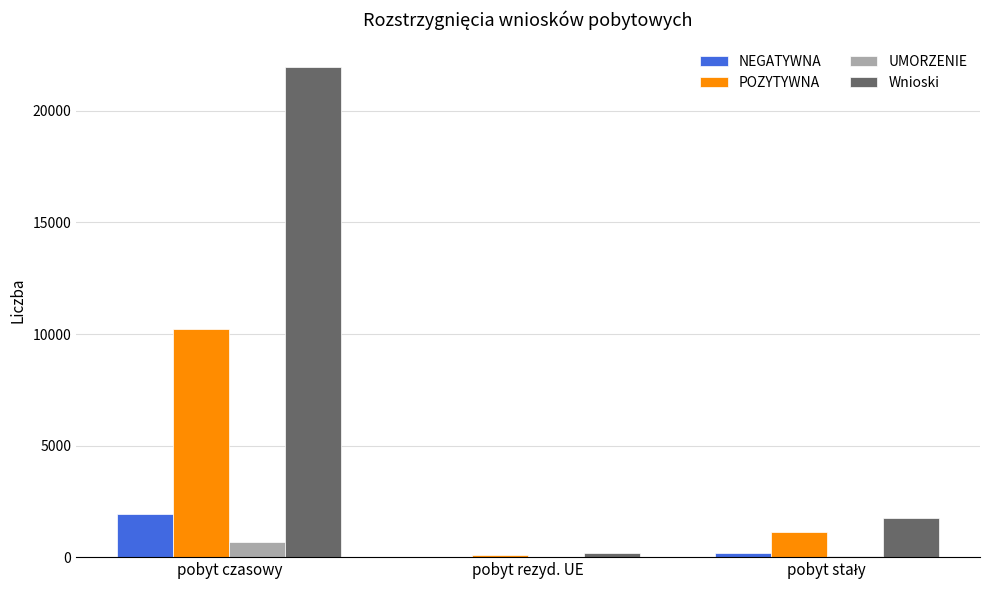

Count the number of data series in this chart.

4